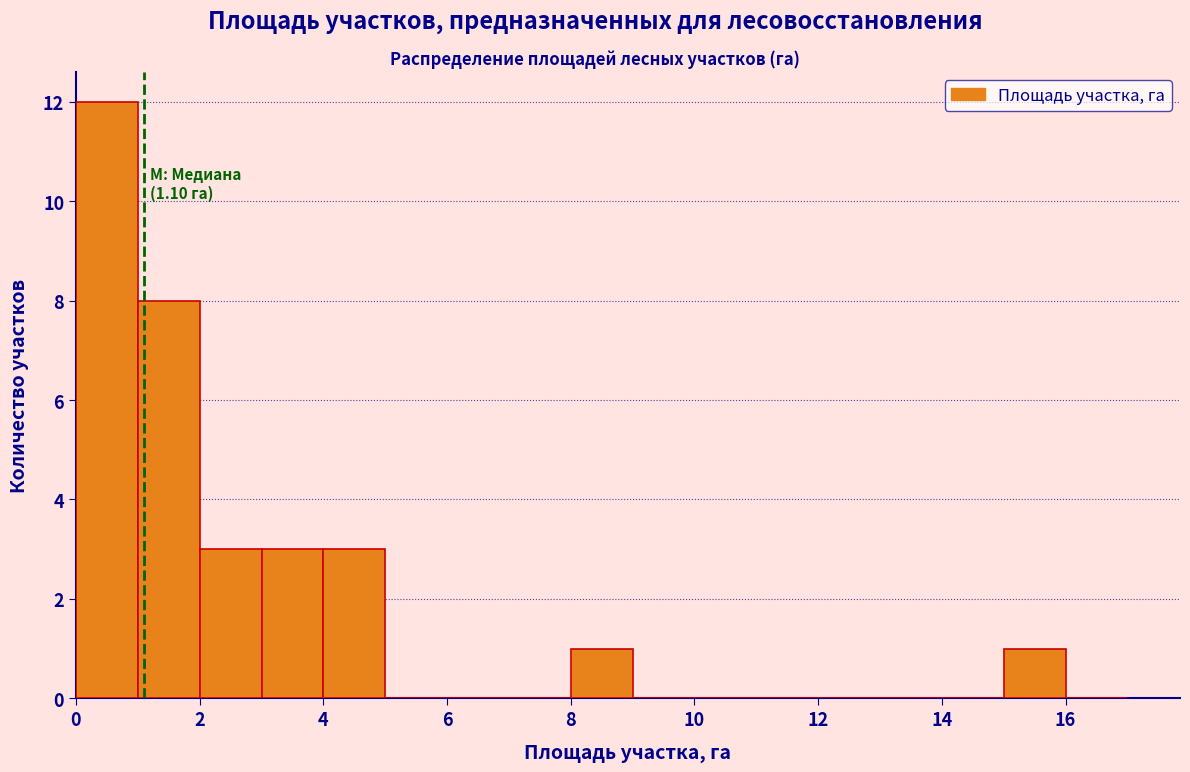

Which range on the x-axis has the tallest bar?

0 to 1